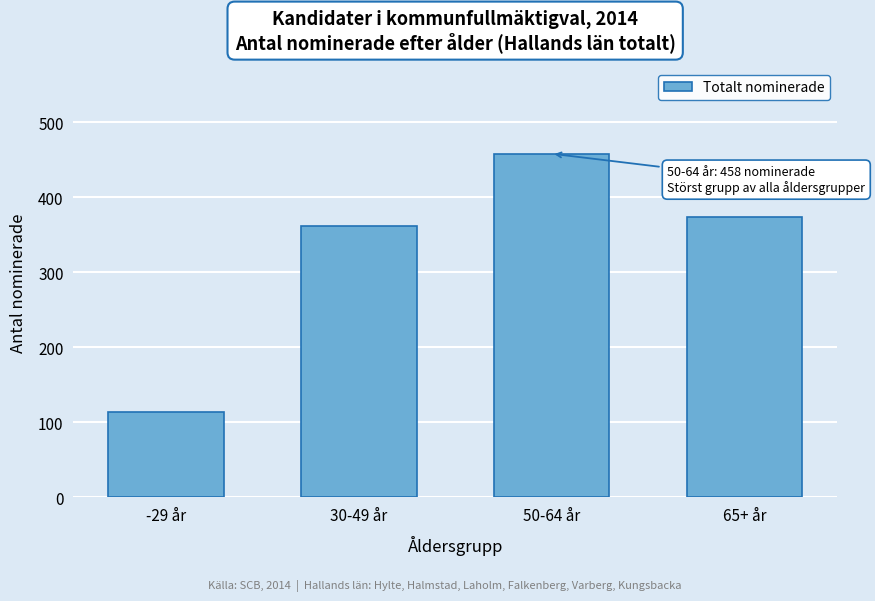

Reading left to right, transcribe all the data shown in this chart.

113	362	458	373